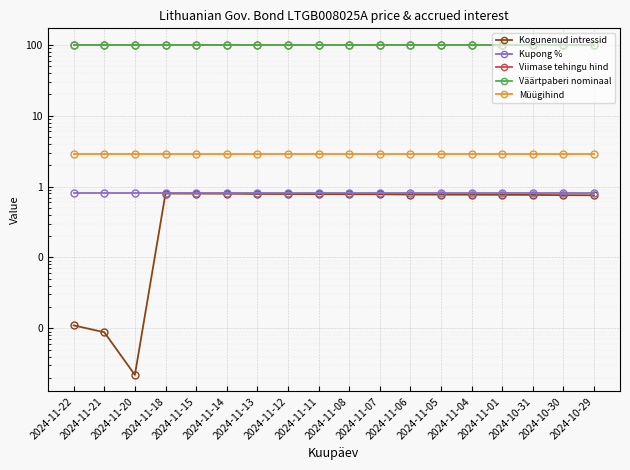

At which label is Müügihind closest to 2?

2024-11-22